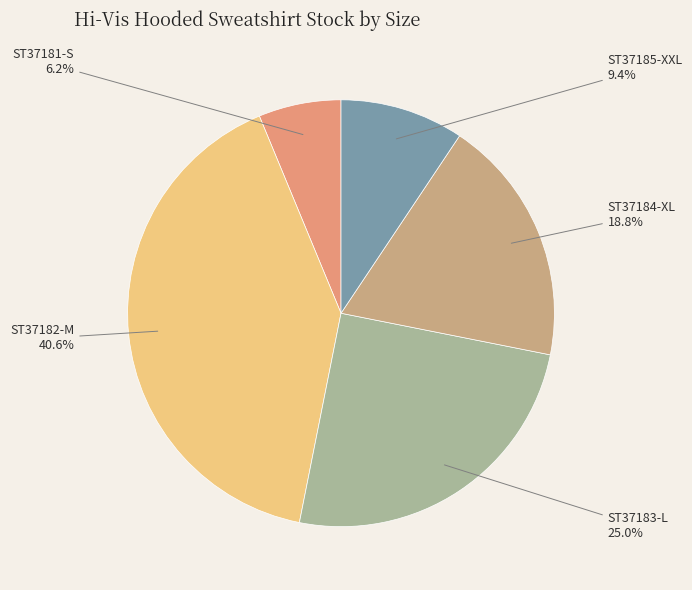

To the nearest percent, what portion does ST37185-XXL represent?

9%